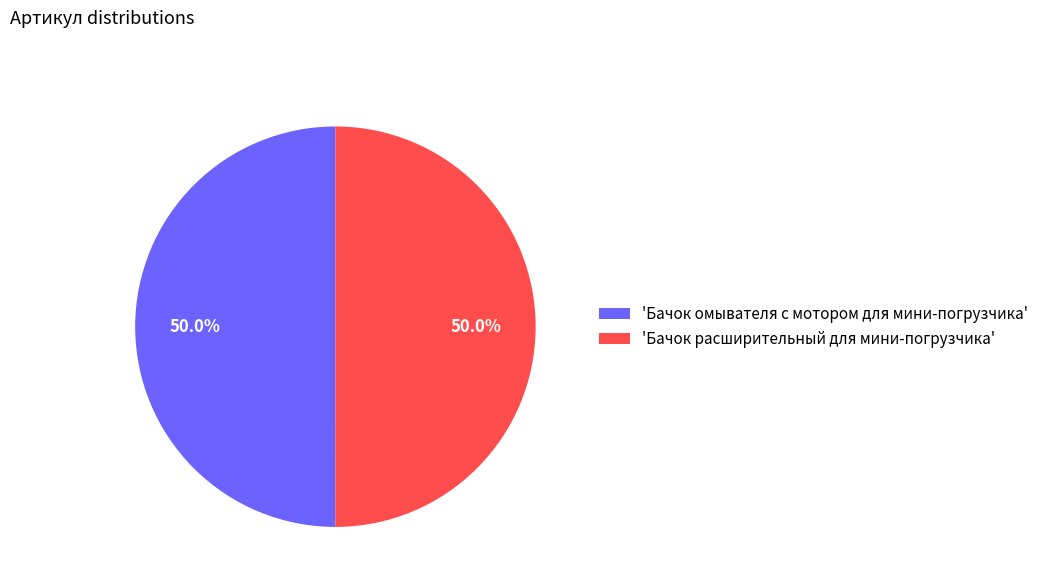

What portion of the pie excludes 'Бачок расширительный для мини-погрузчика'?

50.0%